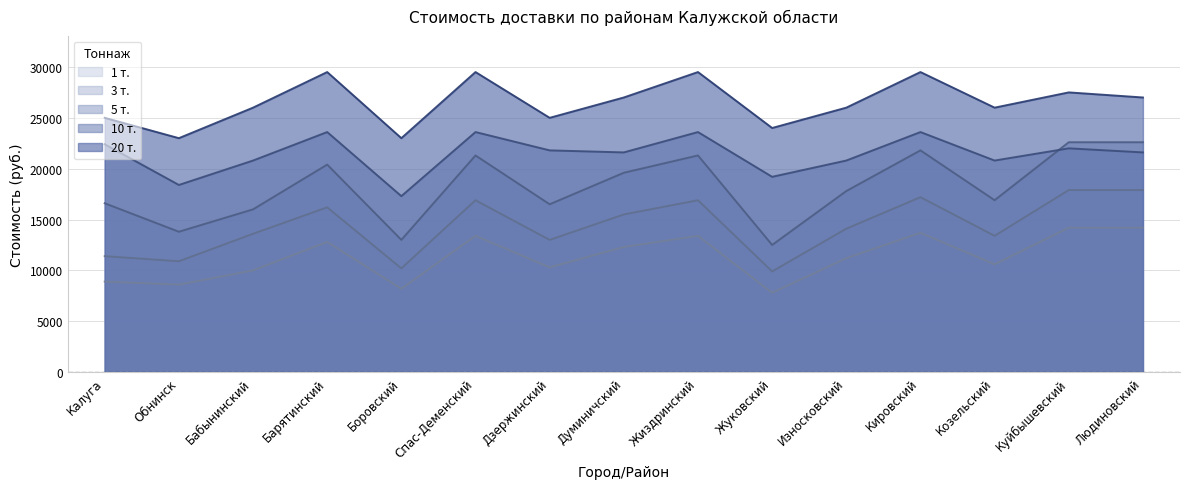

Rank the categories by 20 т. value from lowest to highest.

Обнинск, Боровский, Жуковский, Калуга, Дзержинский, Бабынинский, Износковский, Козельский, Думиничский, Людиновский, Куйбышевский, Барятинский, Спас-Деменский, Жиздринский, Кировский